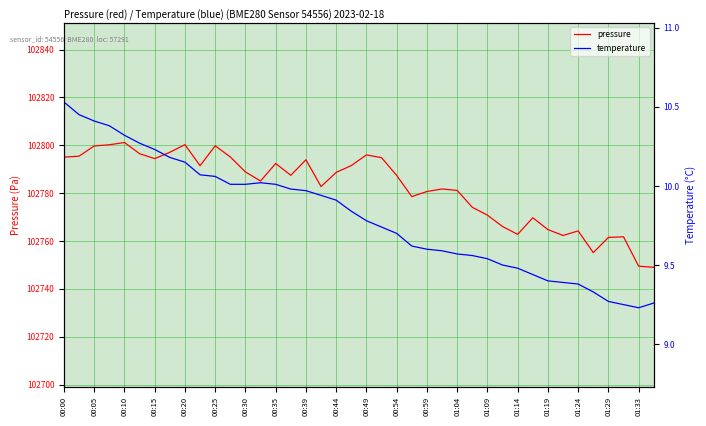

What is the minimum value for pressure?

102749.0